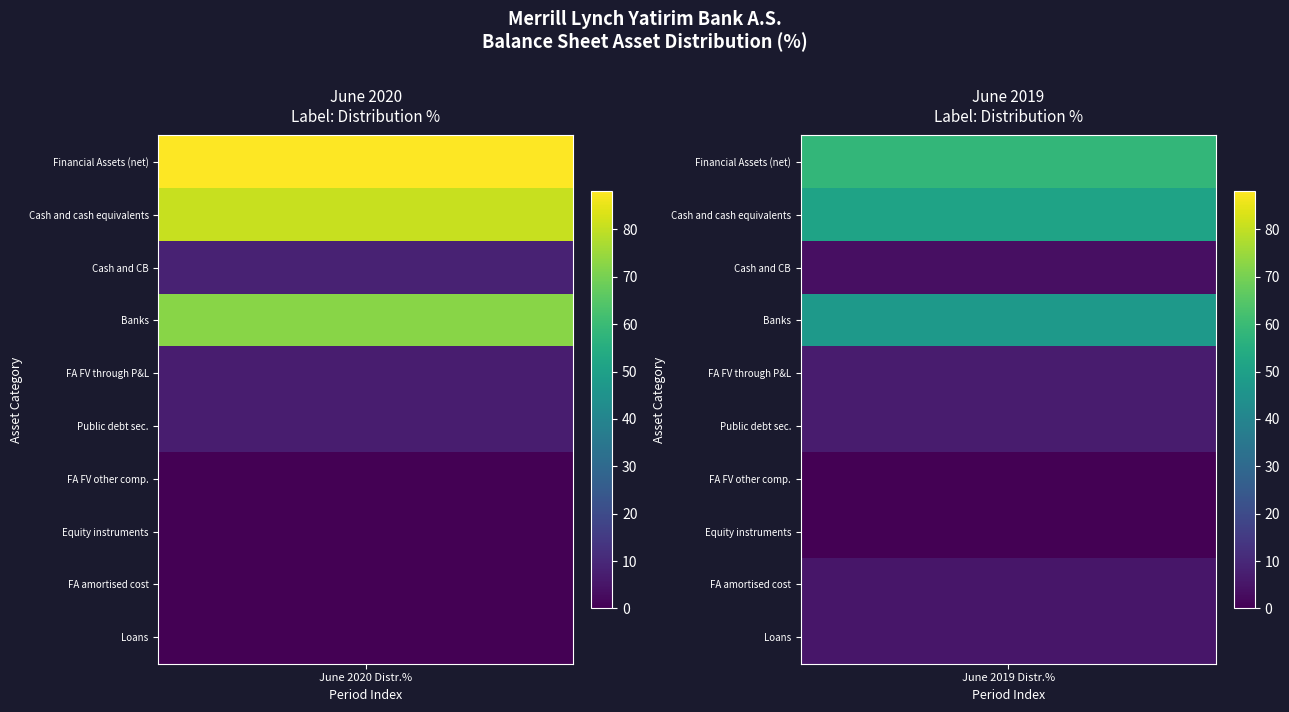

Is it true that Financial Assets (net) equals 88.2 at 0?

True